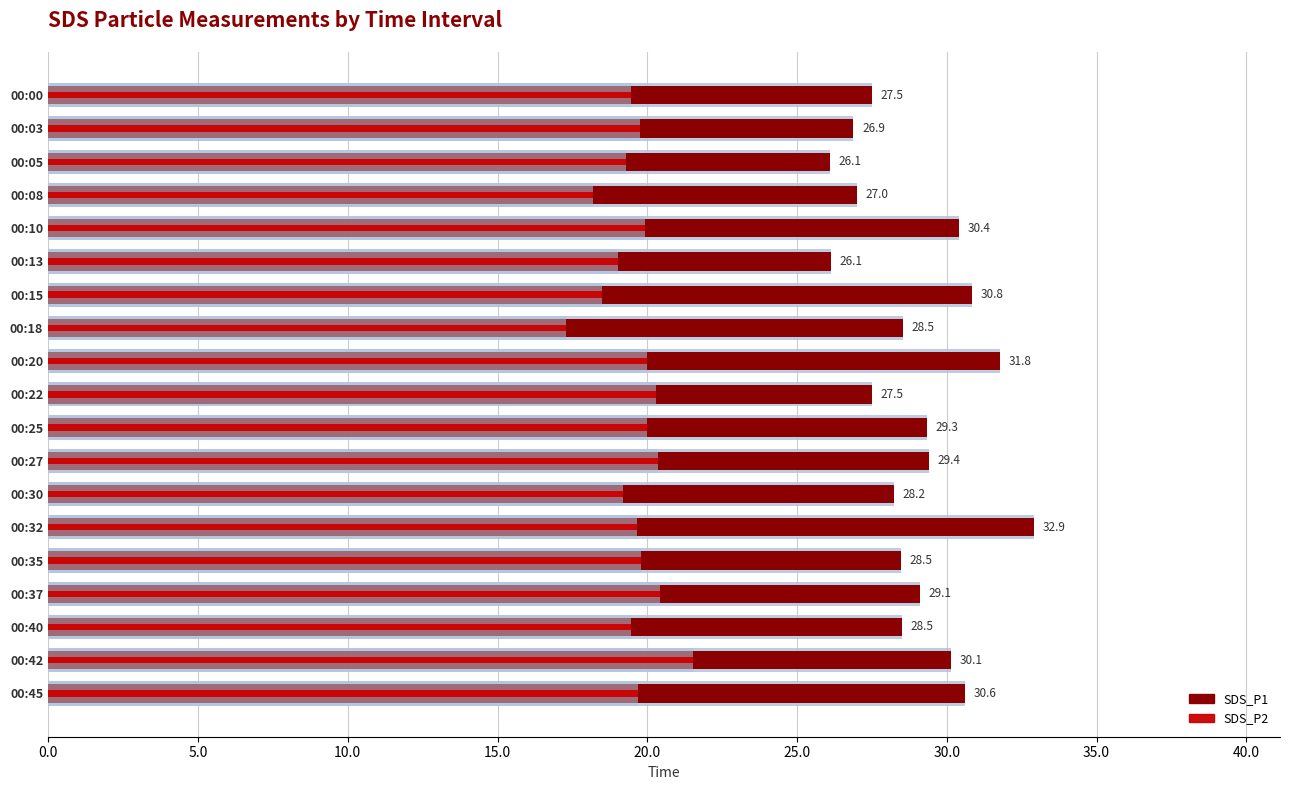

How many bars are there in each group?

2